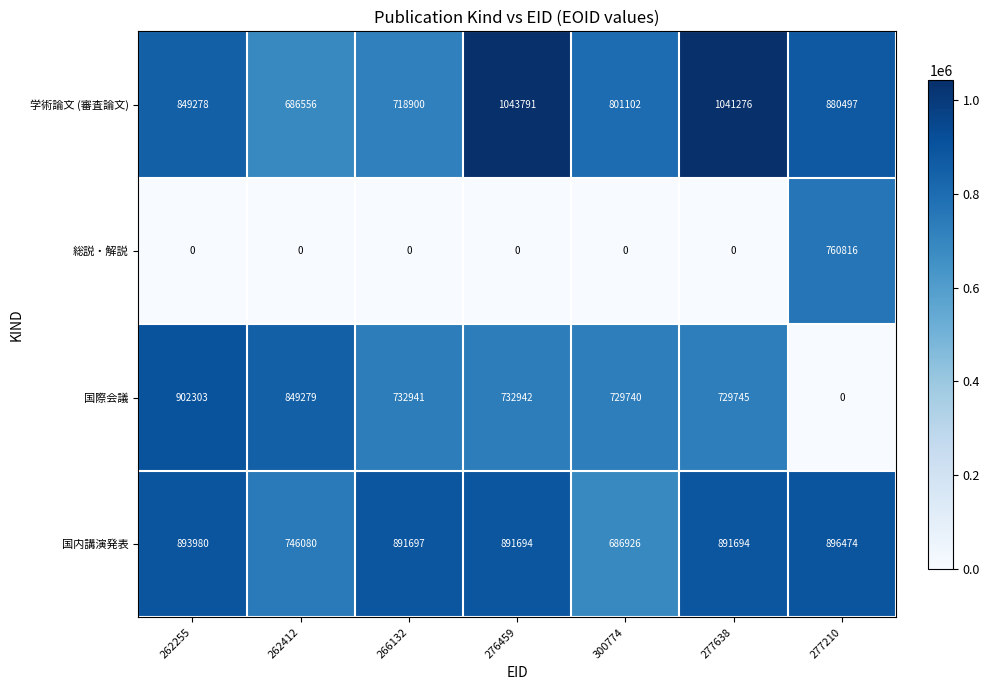

Reading left to right, list all the values displayed in this chart.

学術論文 (審査論文): 262255=849278	262412=686556	266132=718900	276459=1043791	300774=801102	277638=1041276	277210=880497
総説・解説: 262255=0	262412=0	266132=0	276459=0	300774=0	277638=0	277210=760816
国際会議: 262255=902303	262412=849279	266132=732941	276459=732942	300774=729740	277638=729745	277210=0
国内講演発表: 262255=893980	262412=746080	266132=891697	276459=891694	300774=686926	277638=891694	277210=896474